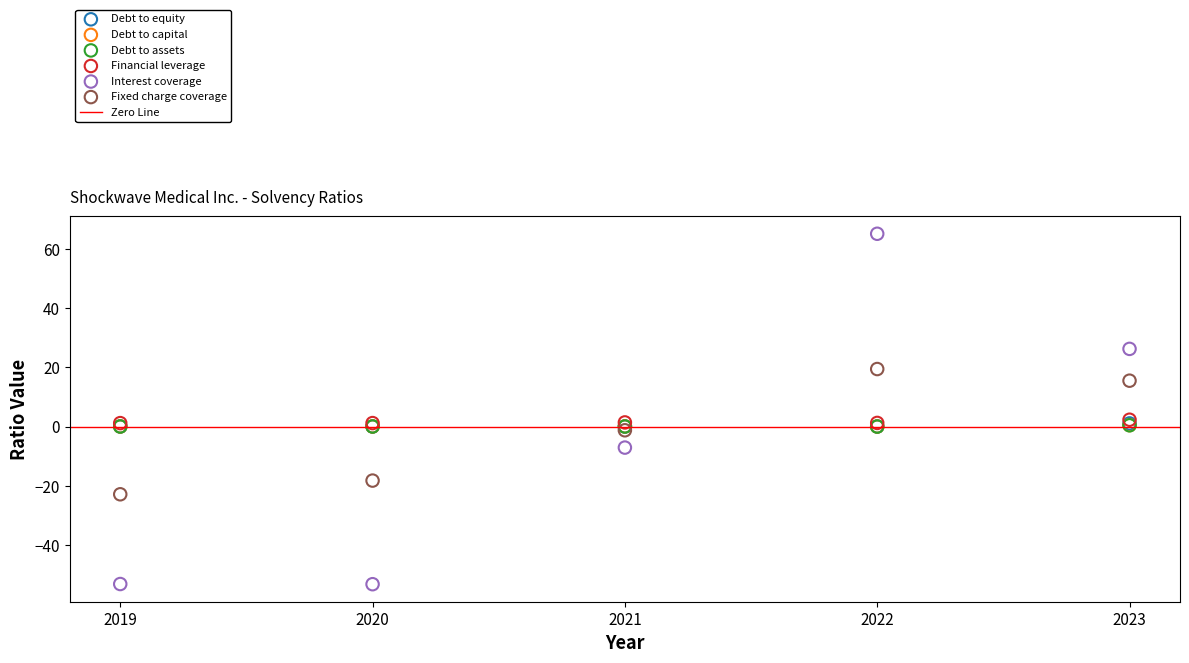

Which series contains the highest Y value?

Interest coverage